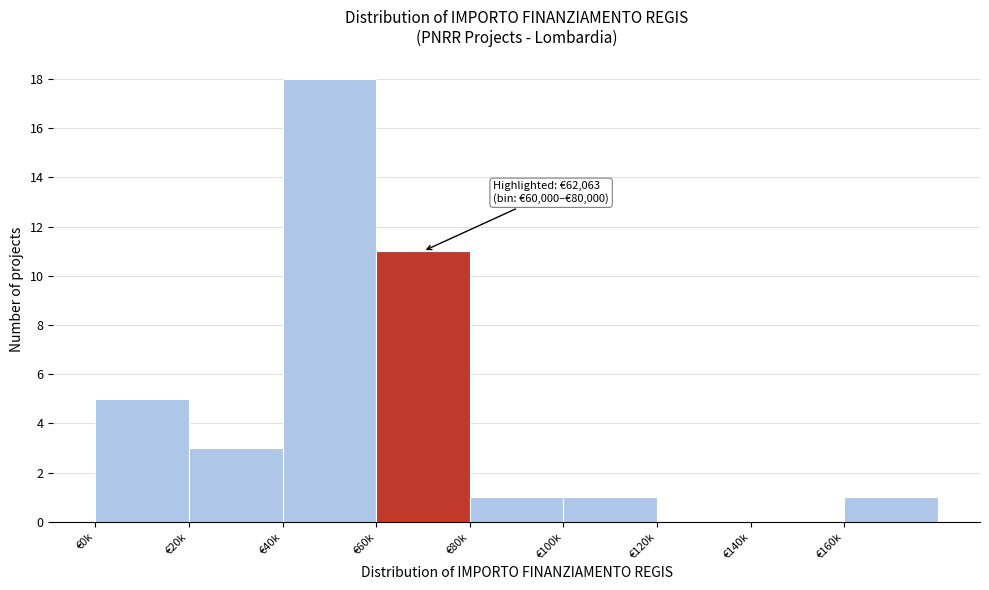

Reading right to left, transcribe all the data shown in this chart.

€160k=1	€140k=0	€120k=0	€100k=1	€80k=1	€60k=11	€40k=18	€20k=3	€0k=5